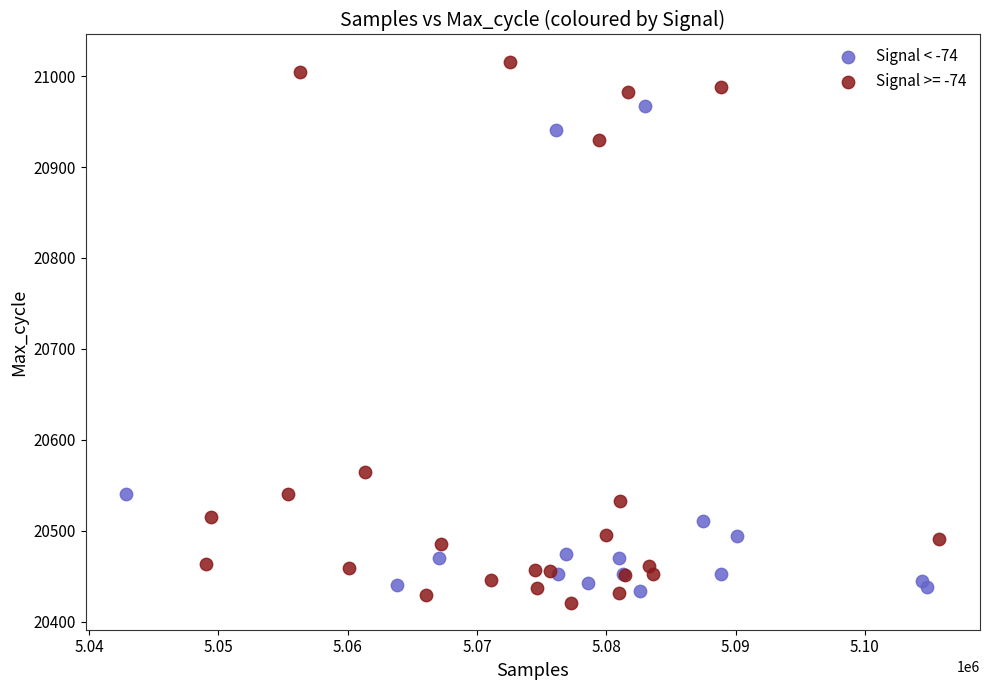

Which series has the widest spread of Y values?

Signal >= -74